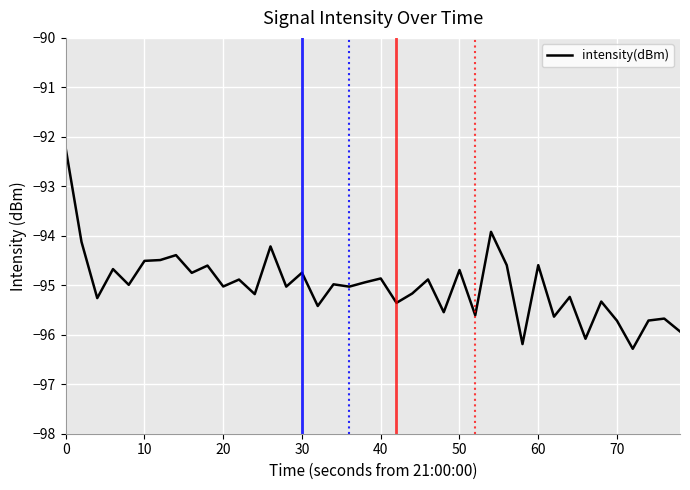

What is the minimum value shown in the chart?

-96.3